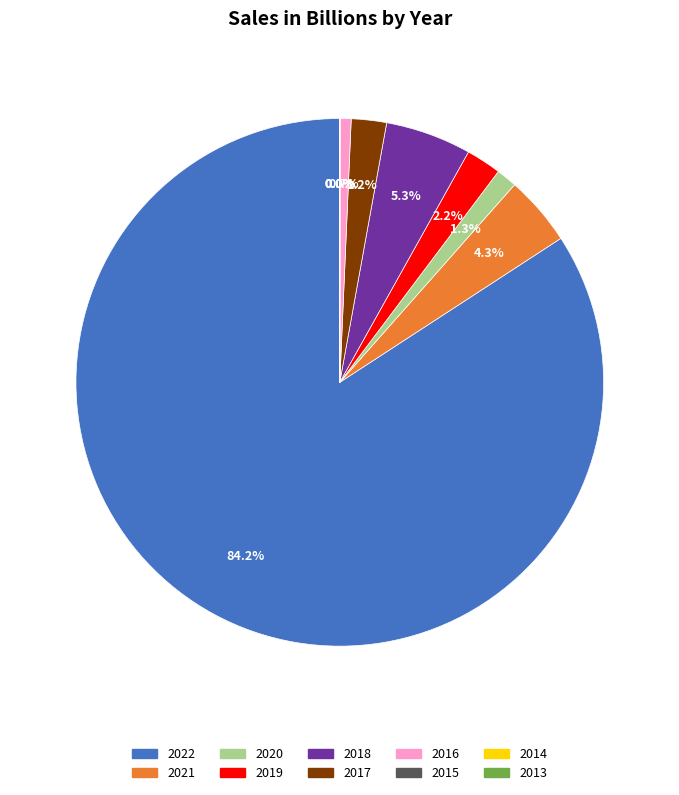

To the nearest percent, what is the combined percentage of 2016 and 2022?

85%